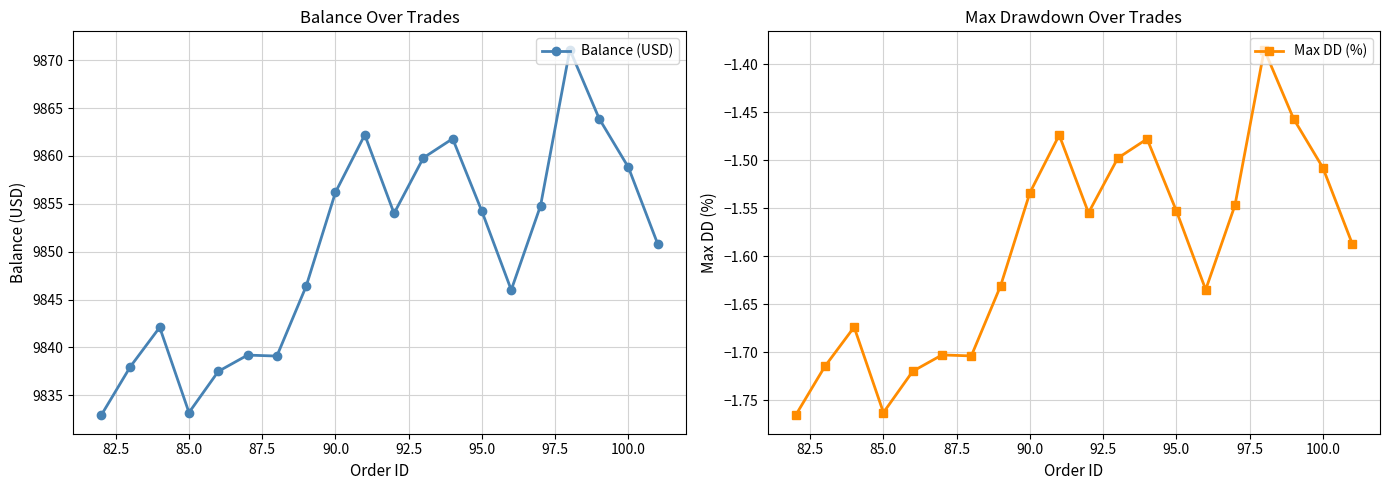

What is the difference between the second highest and second lowest values in the Max DD (%) series?

0.3